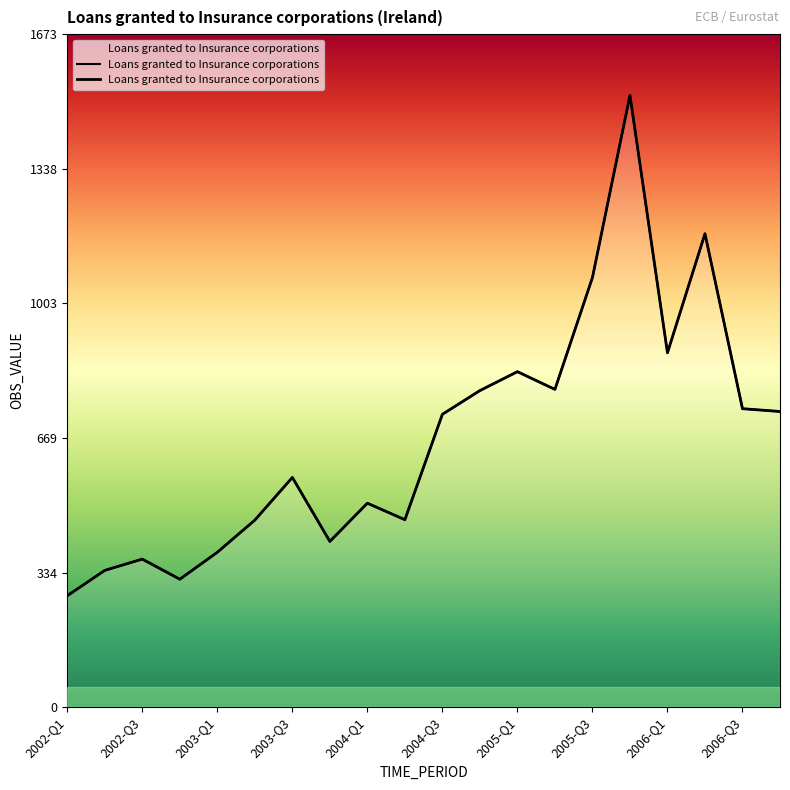

What is the sum of all values?

13372